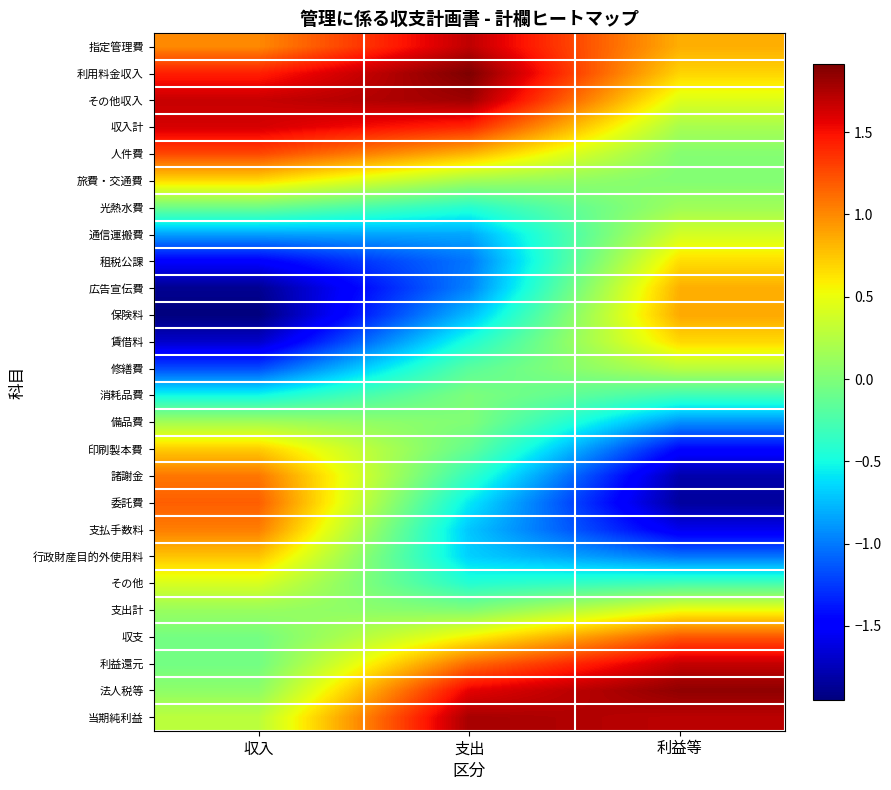

Reading left to right, list all the values displayed in this chart.

指定管理費: 収入=1.0	支出=1.7	利益等=0.8
利用料金収入: 収入=1.4	支出=1.9	利益等=0.7
その他収入: 収入=1.7	支出=1.8	利益等=0.4
収入計: 収入=1.6	支出=1.4	利益等=0.2
人件費: 収入=1.3	支出=0.8	利益等=0.0
旅費・交通費: 収入=0.7	支出=0.2	利益等=0.0
光熱水費: 収入=-0.1	支出=-0.4	利益等=0.1
通信運搬費: 収入=-0.9	支出=-0.8	利益等=0.4
租税公課: 収入=-1.5	支出=-1.0	利益等=0.7
広告宣伝費: 収入=-1.9	支出=-1.0	利益等=0.8
保険料: 収入=-1.9	支出=-0.7	利益等=0.9
賃借料: 収入=-1.7	支出=-0.5	利益等=0.7
修繕費: 収入=-1.2	支出=-0.2	利益等=0.3
消耗品費: 収入=-0.5	支出=-0.0	利益等=-0.3
備品費: 収入=0.2	支出=0.0	利益等=-0.9
印刷製本費: 収入=0.7	支出=-0.1	利益等=-1.5
諸謝金: 収入=1.1	支出=-0.4	利益等=-1.8
委託費: 収入=1.2	支出=-0.6	利益等=-1.8
支払手数料: 収入=1.0	支出=-0.7	利益等=-1.6
行政財産目的外使用料: 収入=0.8	支出=-0.7	利益等=-1.0
その他: 収入=0.4	支出=-0.4	利益等=-0.3
支出計: 収入=0.1	支出=0.0	利益等=0.5
収支: 収入=-0.0	支出=0.6	利益等=1.2
利益還元: 収入=-0.1	支出=1.1	利益等=1.7
法人税等: 収入=0.1	支出=1.6	利益等=1.9
当期純利益: 収入=0.3	支出=1.8	利益等=1.7